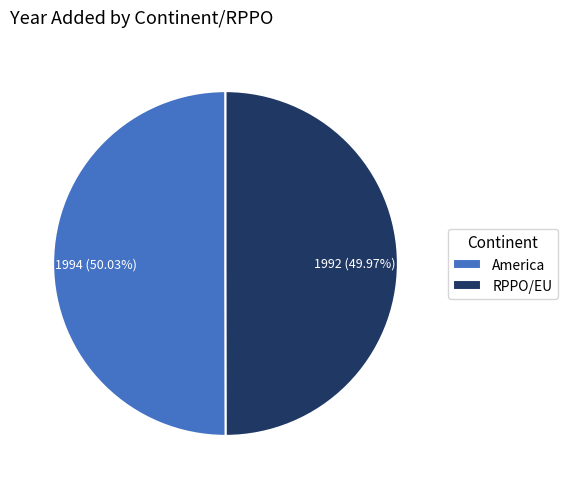

What is the ratio of the value at RPPO/EU to the value at America?

1.0